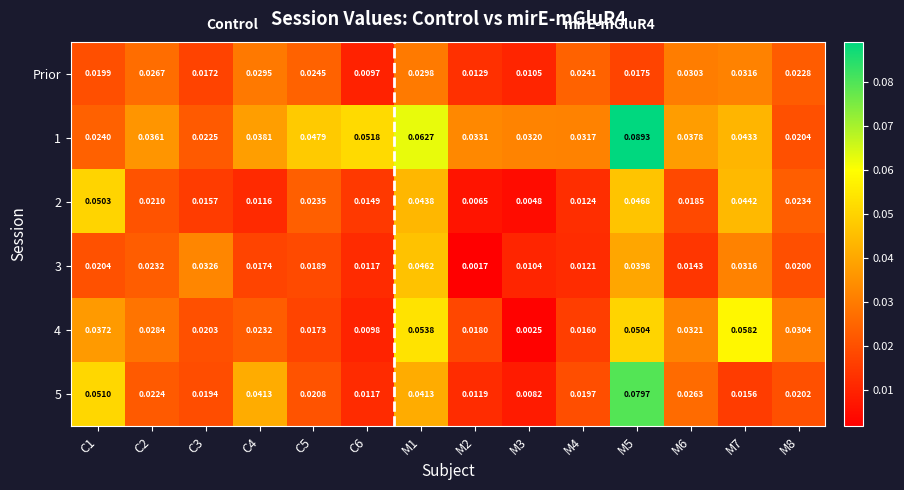

Is the value of 4 at C5 greater than the value of 2 at M2?

Yes